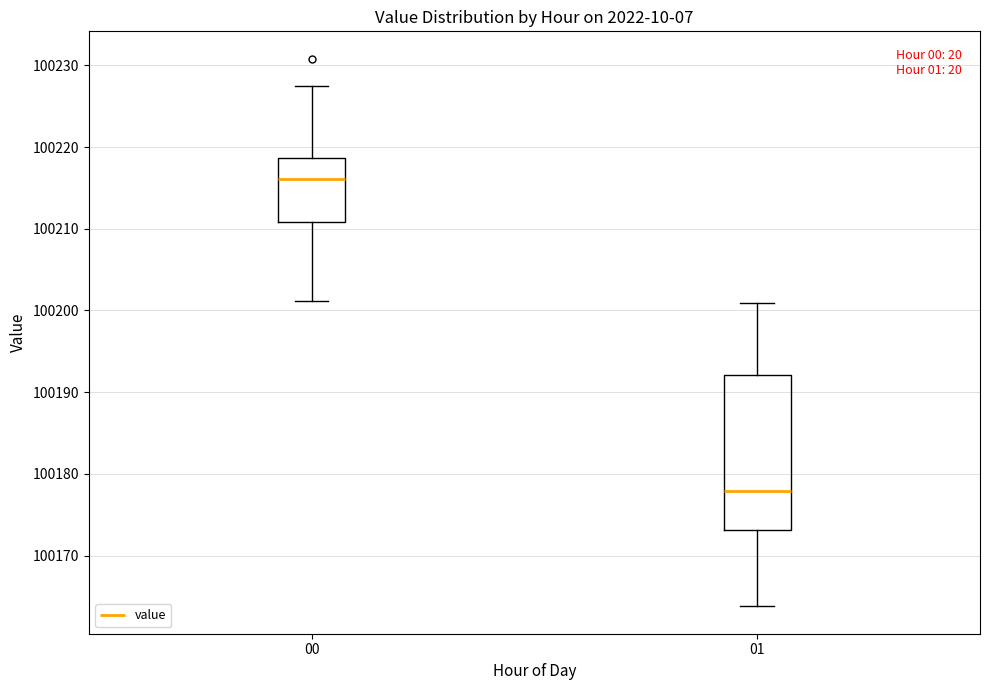

Reading left to right, transcribe this box plot: for each box, give where its median line is, the range the box spans, and where its two whiskers end, as read against the y-axis. The values are not printed on the chart, so give them approximately, as read against the axis.

00: median 100216, box 100211 to 100219, whiskers 100201 to 100228
01: median 100178, box 100173 to 100192, whiskers 100164 to 100201